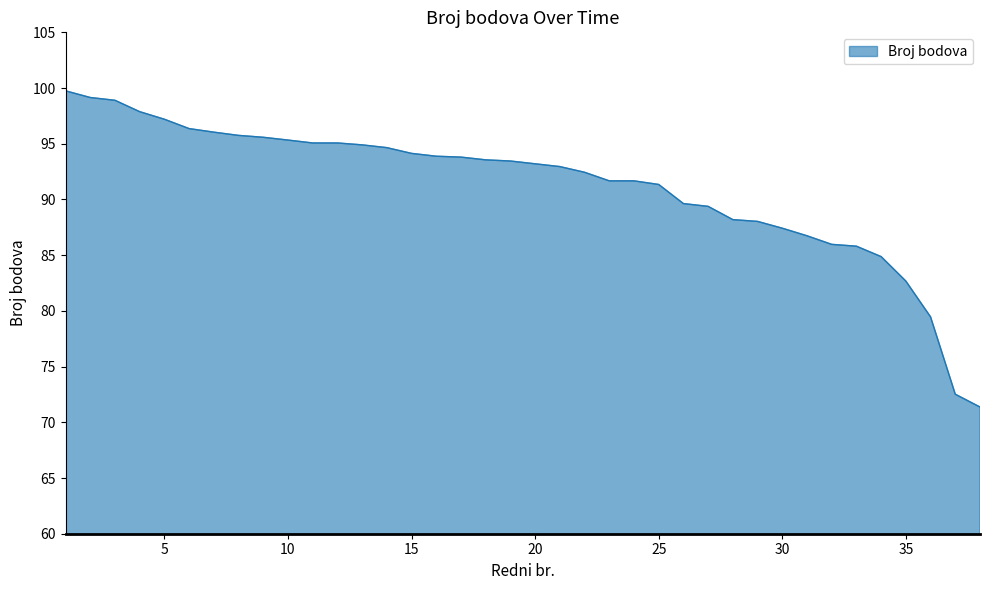

What is the difference between the maximum and minimum values?

28.4